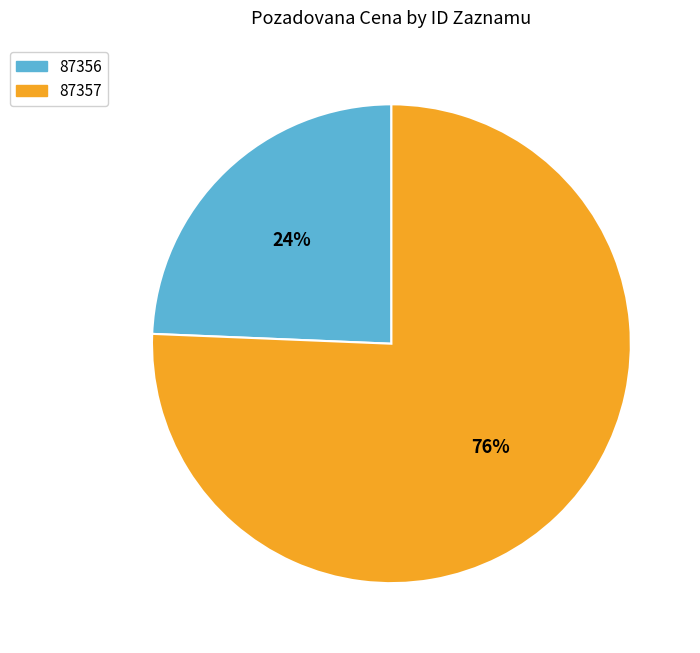

Between 87356 and 87357, which is larger?

87357